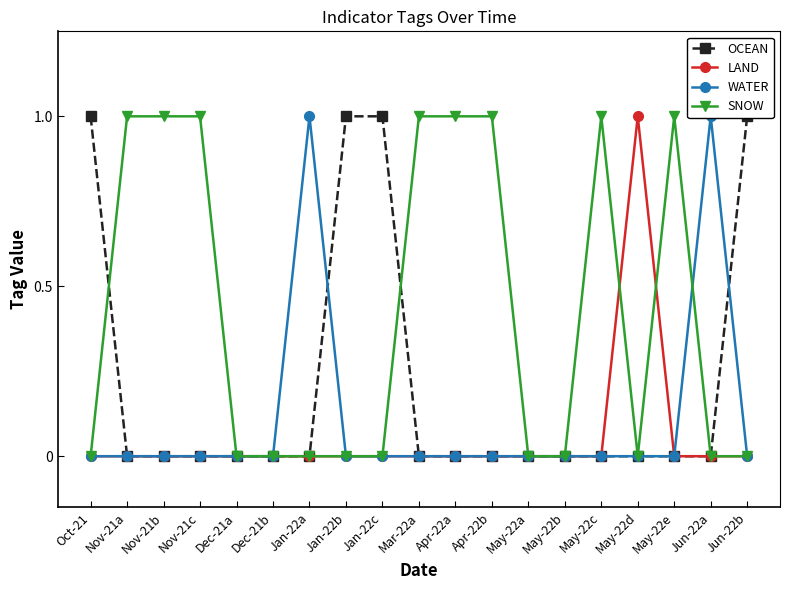

What is the value of the SNOW point at the 12th from the left?

1